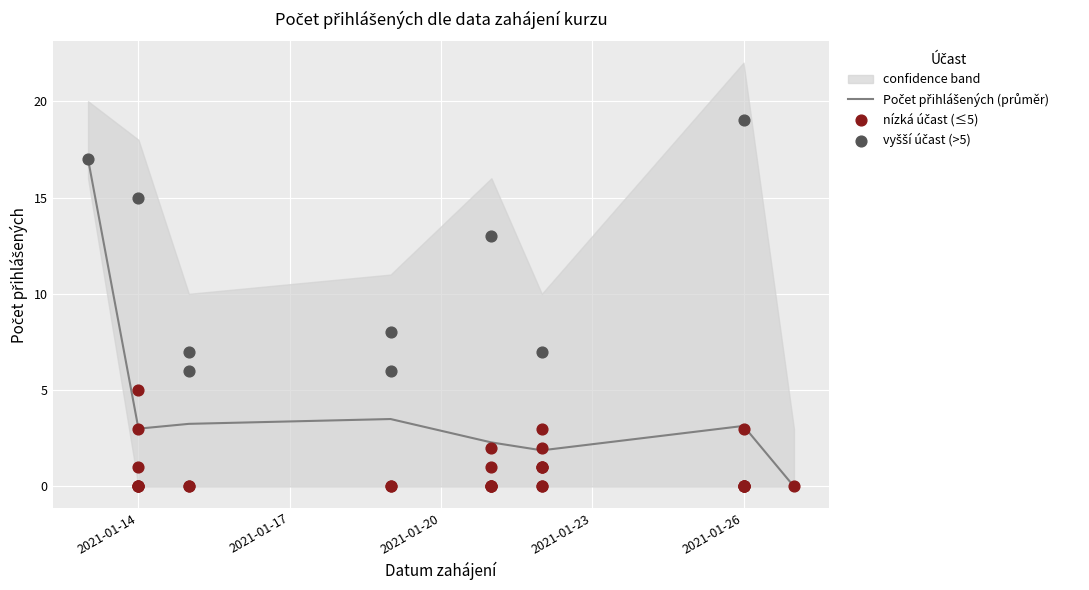

Is the value of lower at 2021-01-14 greater than the value of upper at 2021-01-15?

No